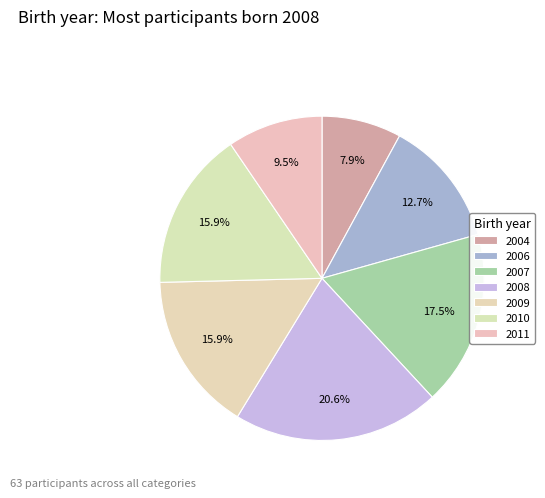

Is there any slice that represents more than half of the pie?

No